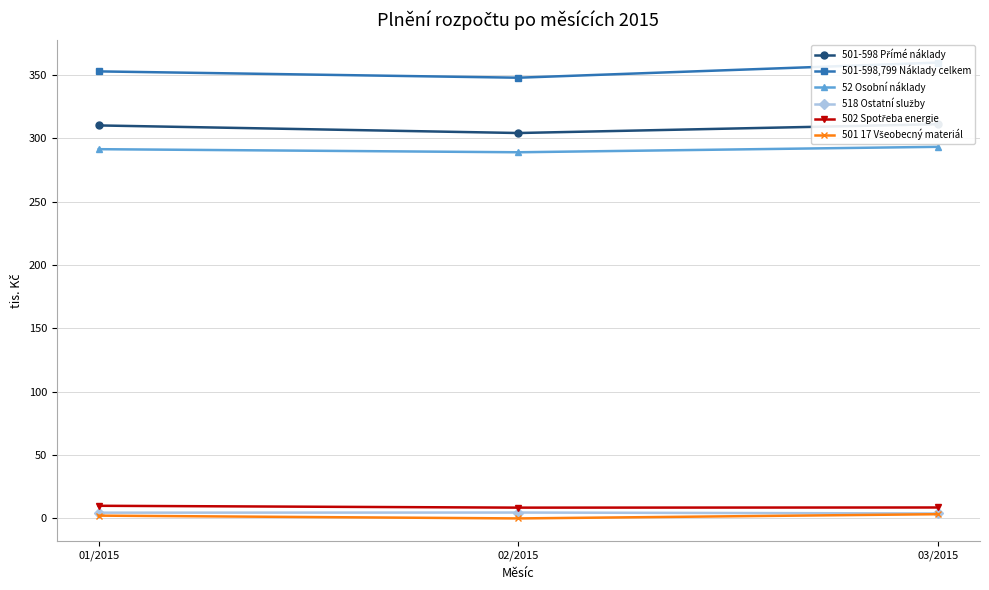

The value of 518 Ostatní služby at 01/2015 is 4.5. True or false?

True